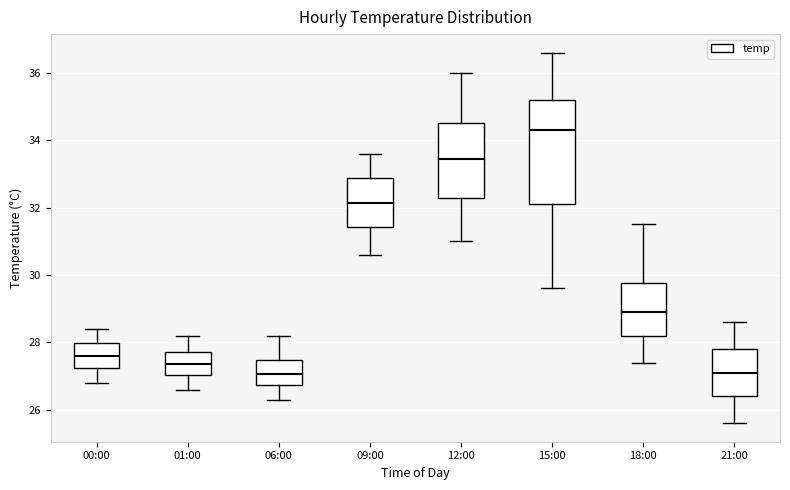

Which box's median line is the highest?

15:00